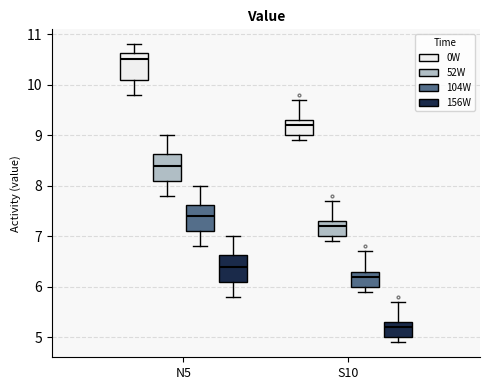

Where does the median line of the box for N5 (104W) sit on the y-axis? The values are not printed on the chart, so give them approximately, as read against the axis.

7.4